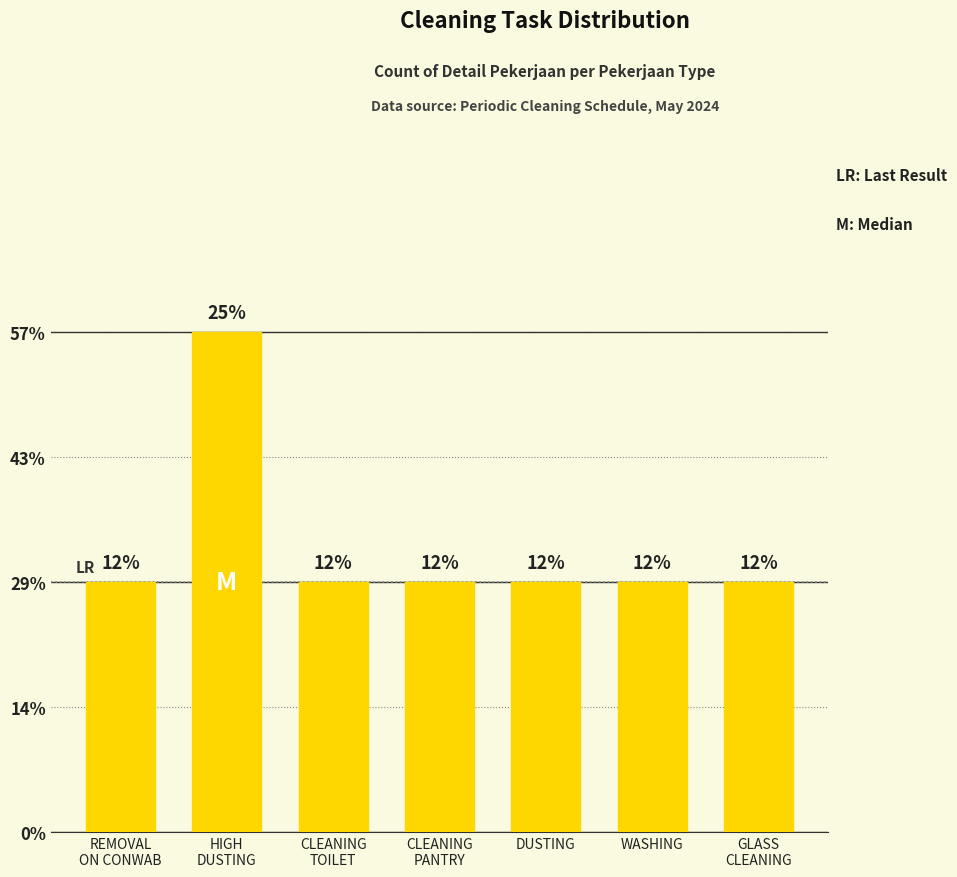

What is the difference between the maximum and minimum values?

1